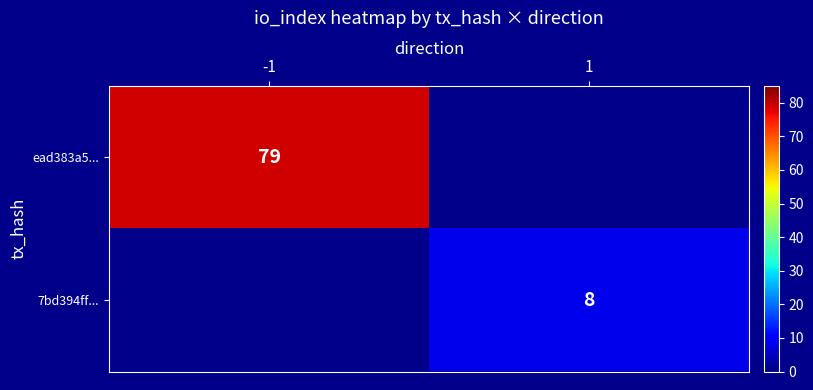

Is it true that ead383a5... equals 79 at -1?

True